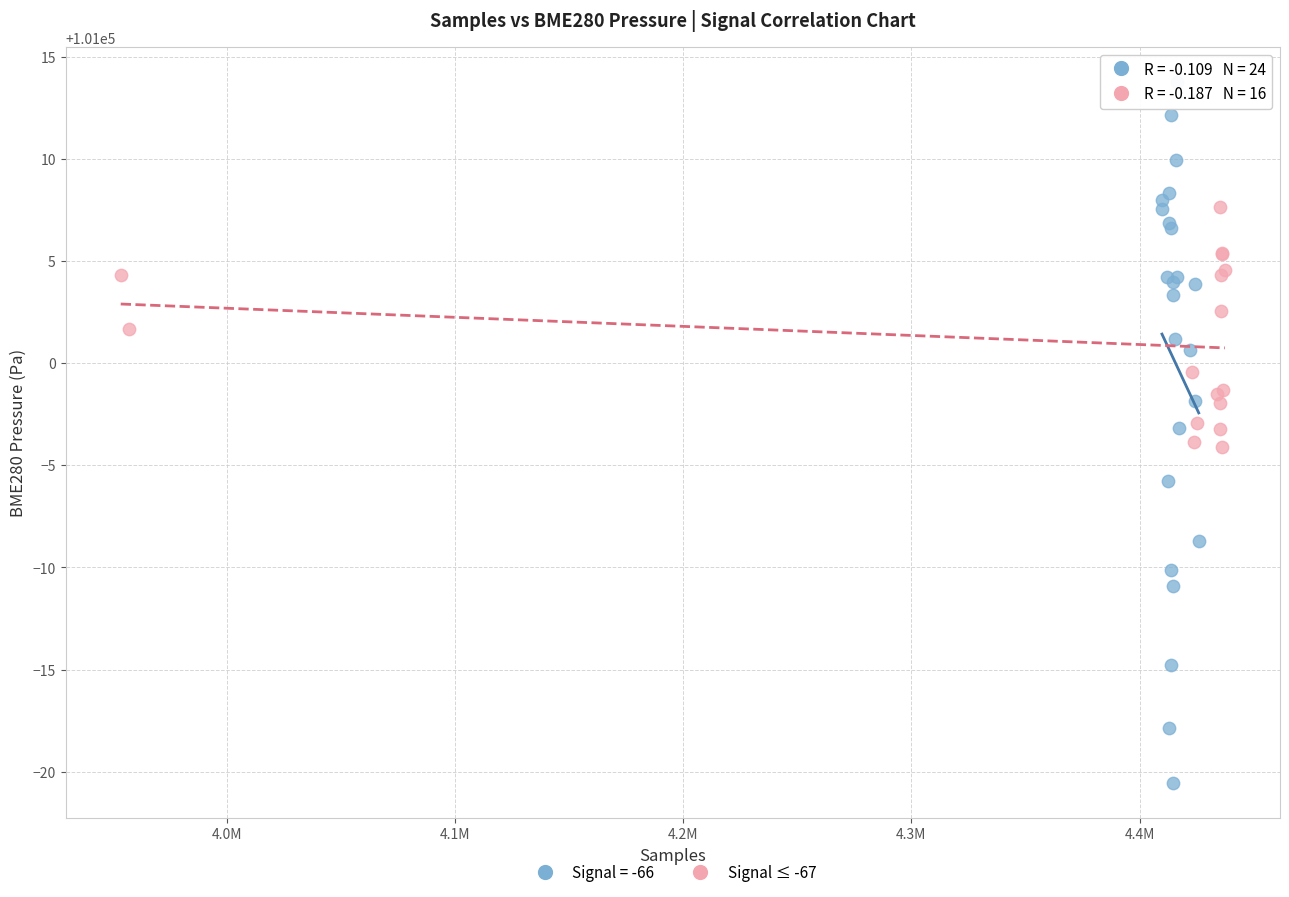

Which series has the largest Y range (max minus min)?

Signal = -66